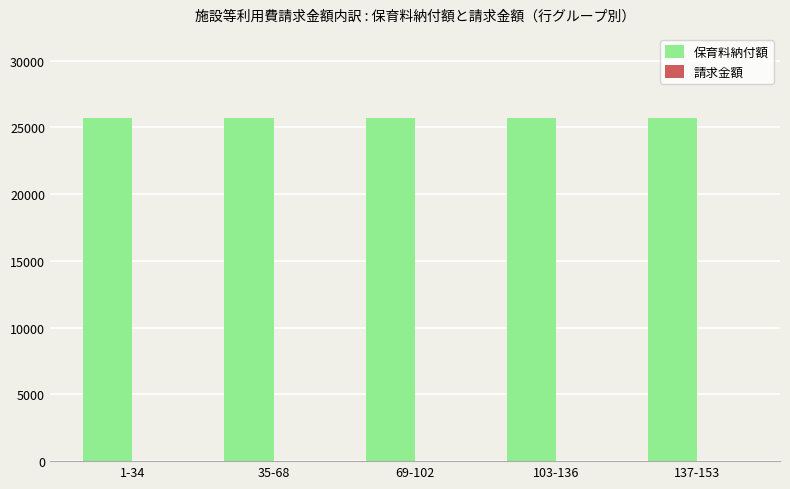

Which series has the largest total across all categories?

保育料納付額